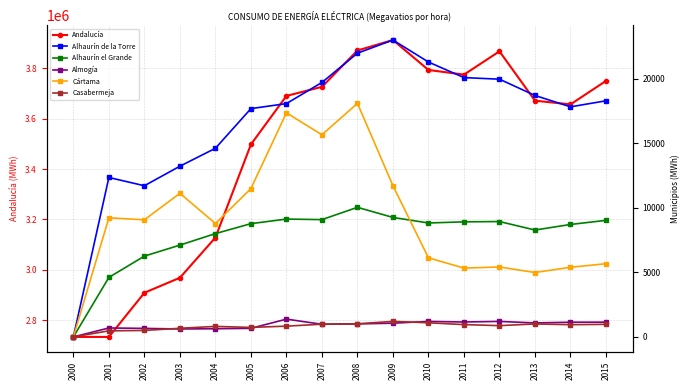

What is the highest value of the Cártama series?

18106